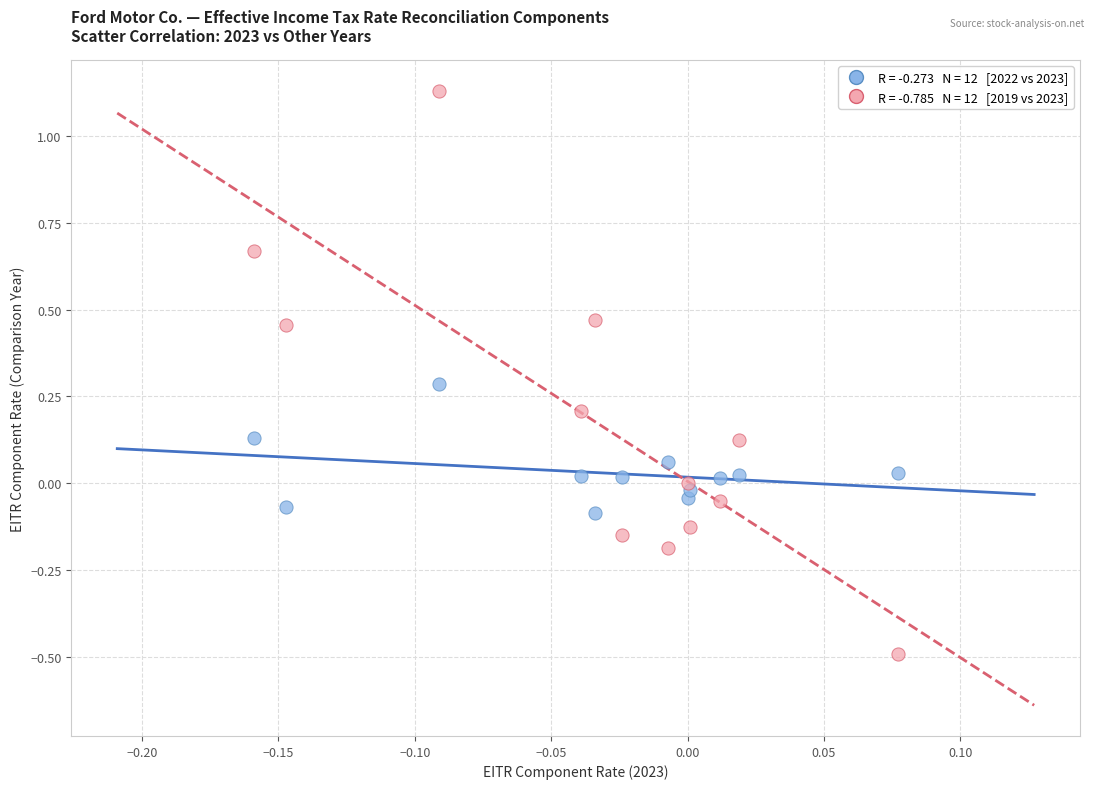

Across all data points, what is the range of Y values (max minus min)?

1.6